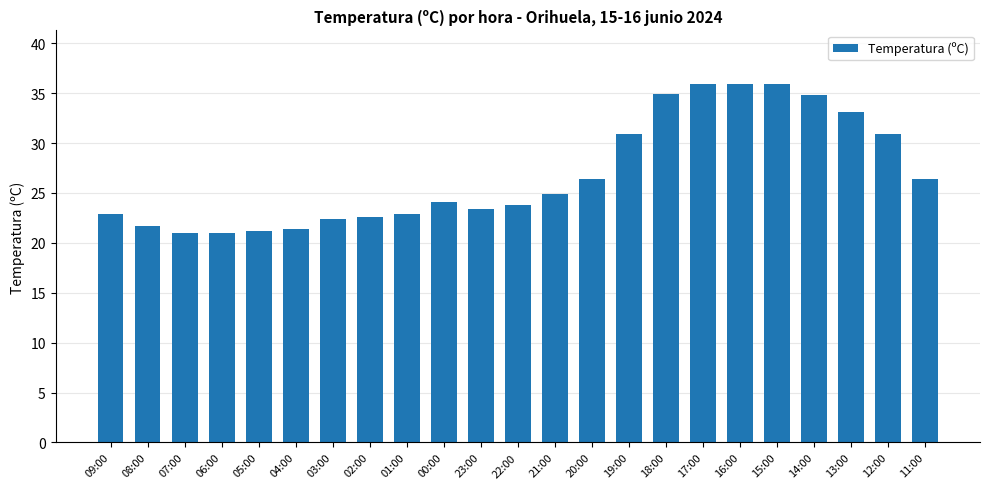

What is the change in value from 03:00 to 17:00?

+13.5